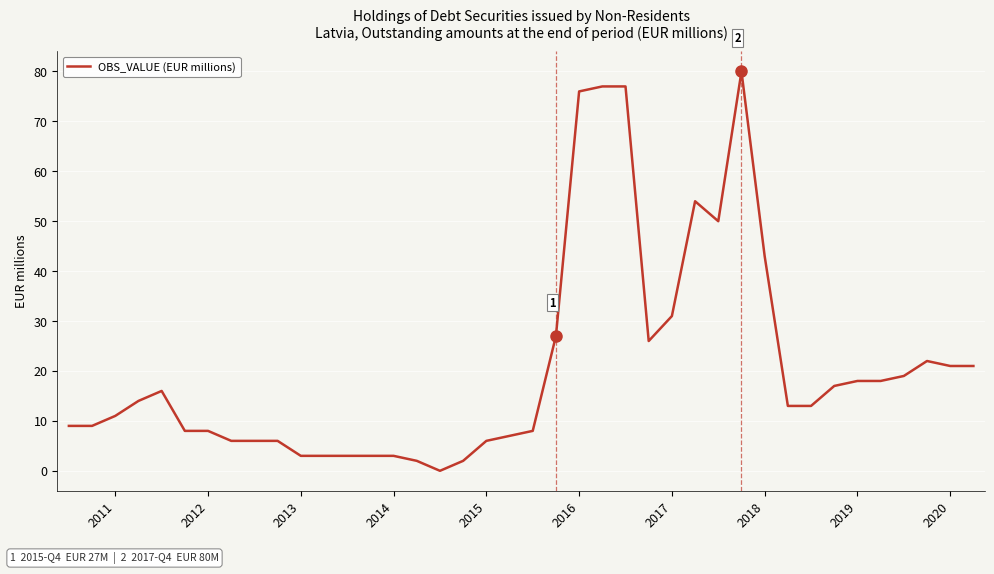

What is the difference between the maximum and minimum values?

80